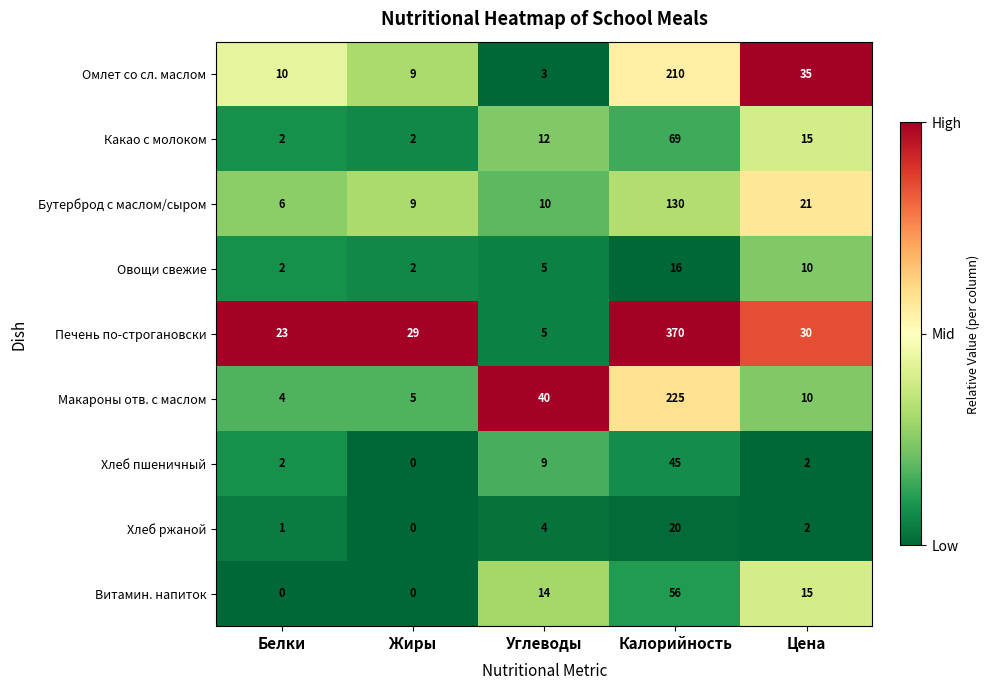

What is the greatest value displayed?

370